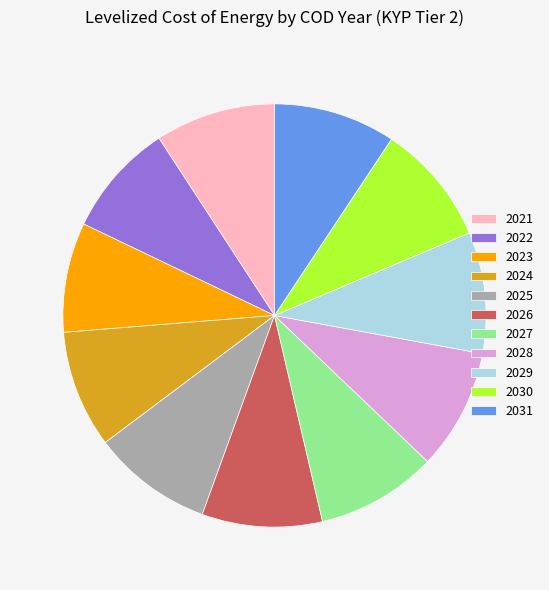

How many segments does this pie chart have?

11